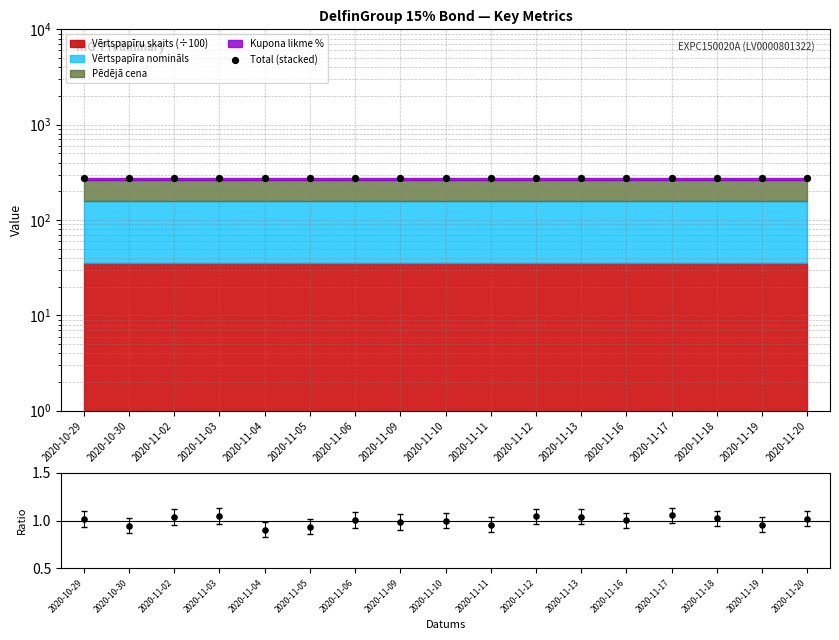

Which series has the largest Y range (max minus min)?

Ratio